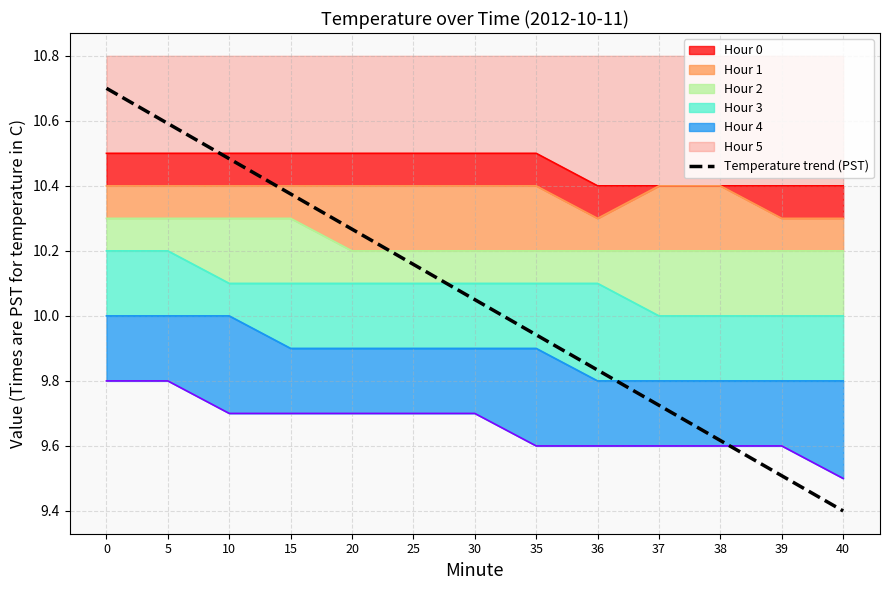

What is the value of the 11th point from the left?

9.6